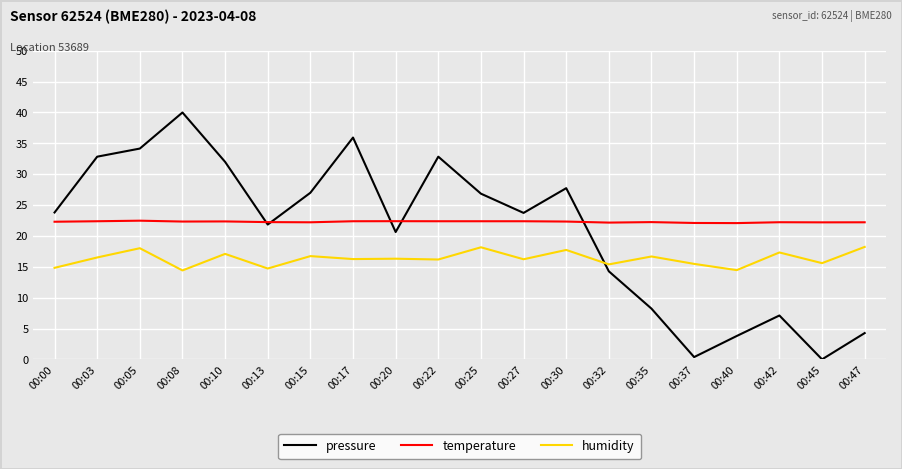

Does the chart have visible grid lines?

Yes